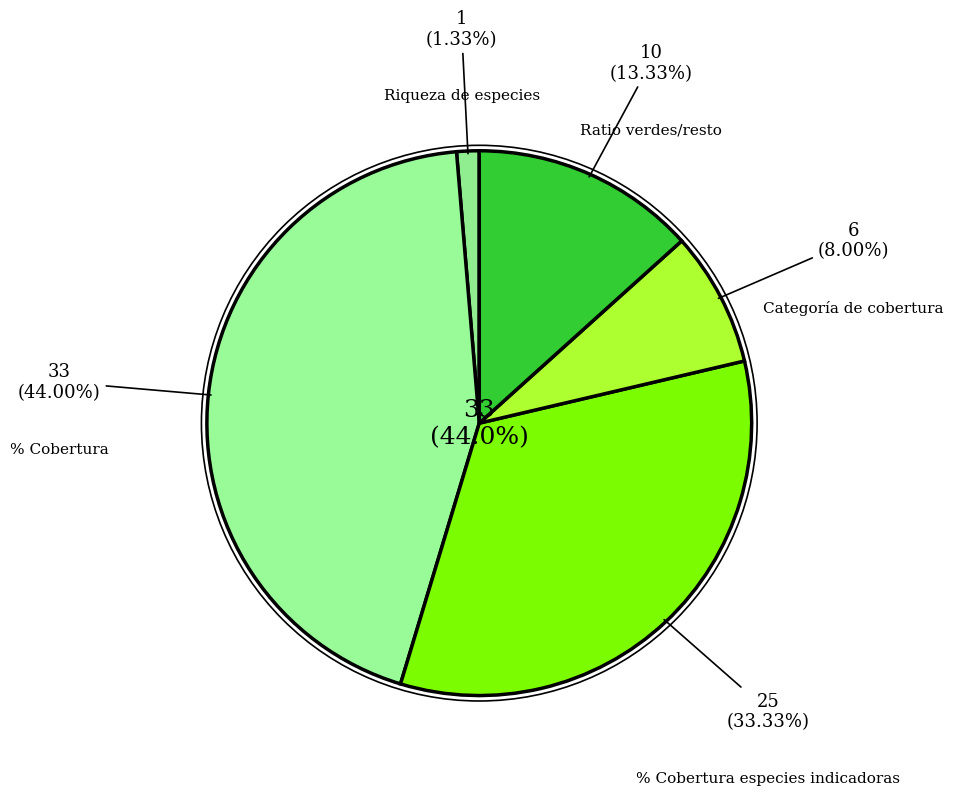

Approximately how many times larger is the value at Categoría de cobertura compared to % Cobertura?

0.2